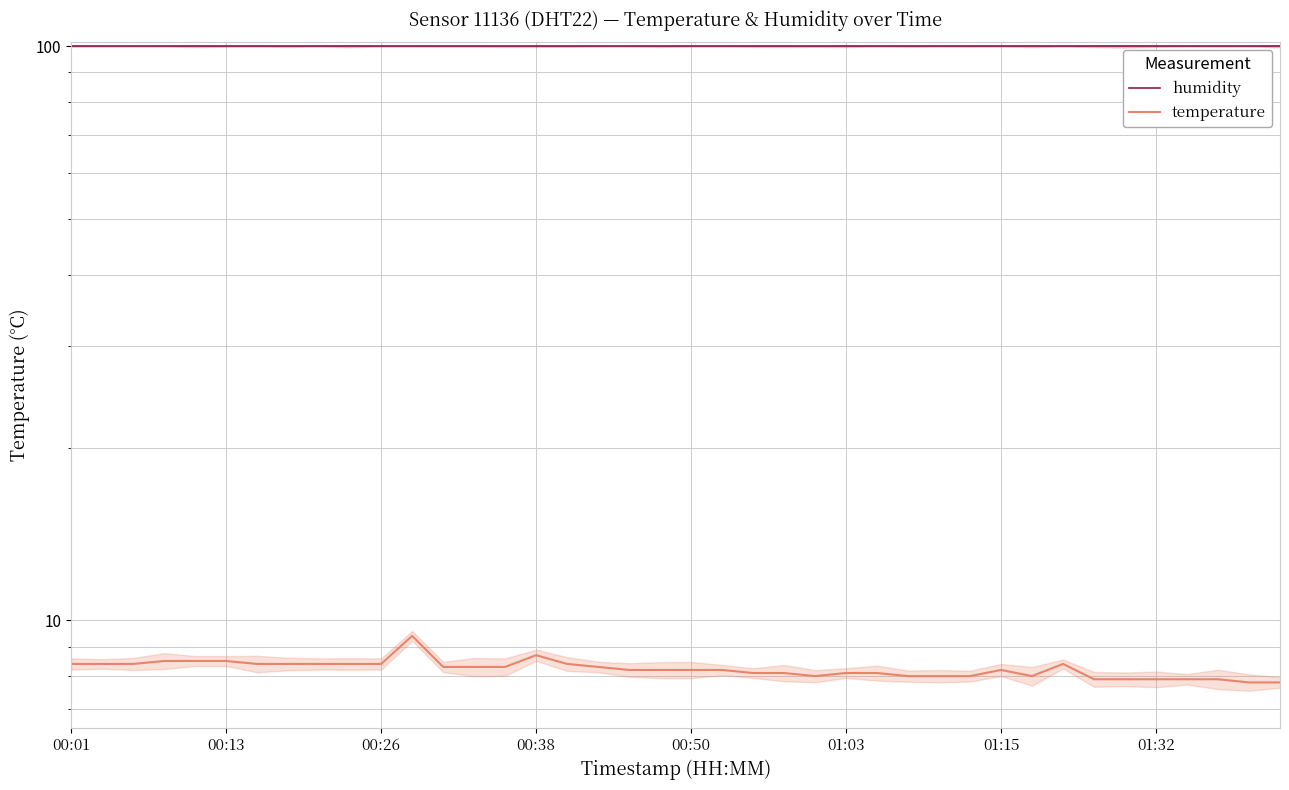

Rank the series at 27 from lowest to highest value.

temperature, humidity